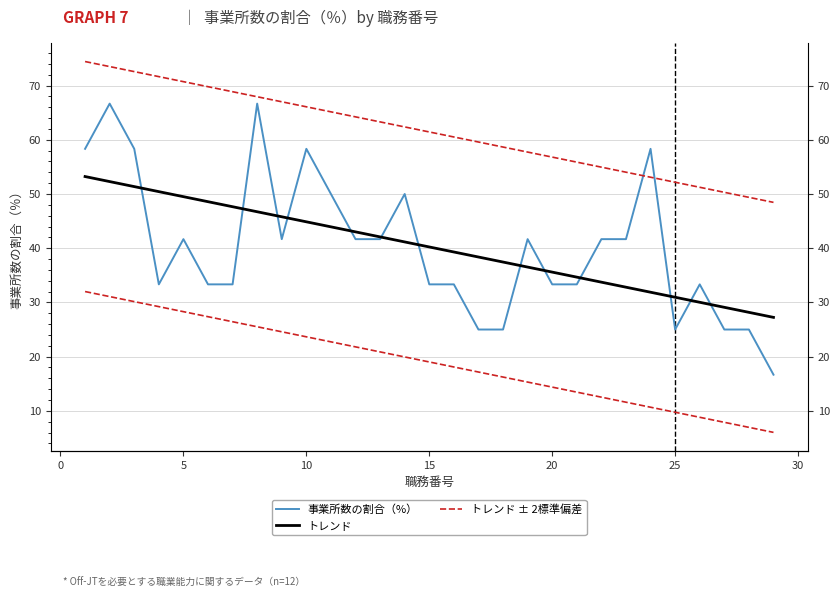

True or false: トレンド has more than 2 points higher than both neighbors.

False